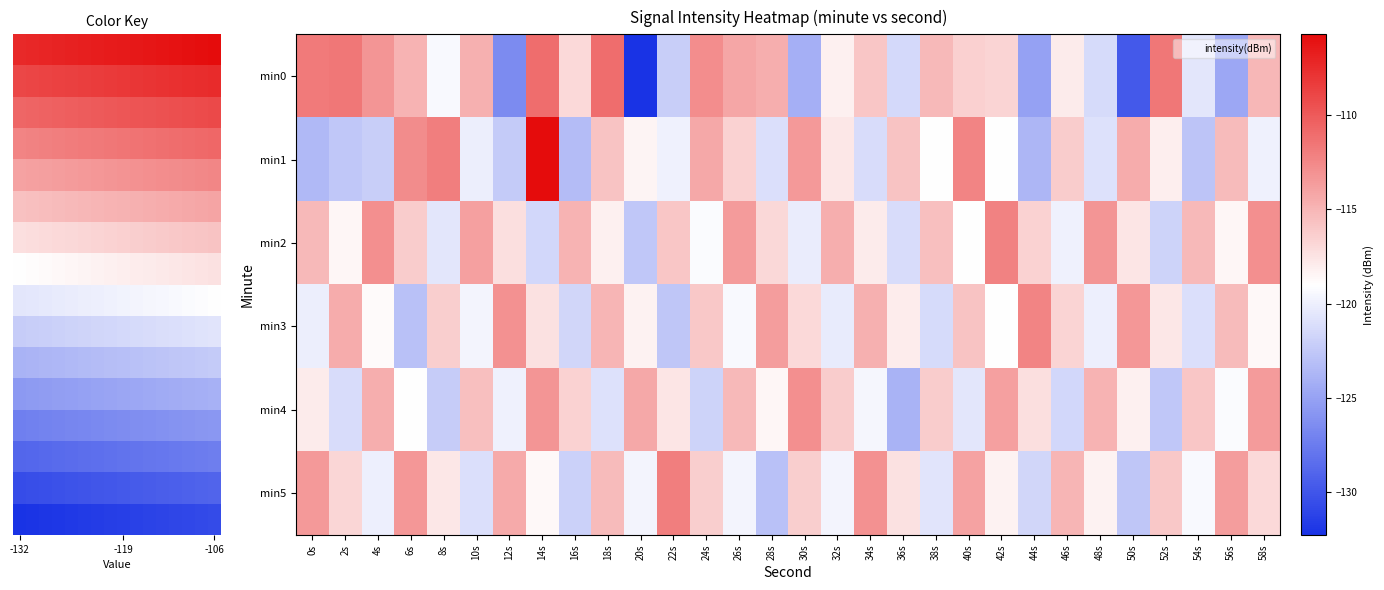

At which category is the sum across all series the highest?

14s